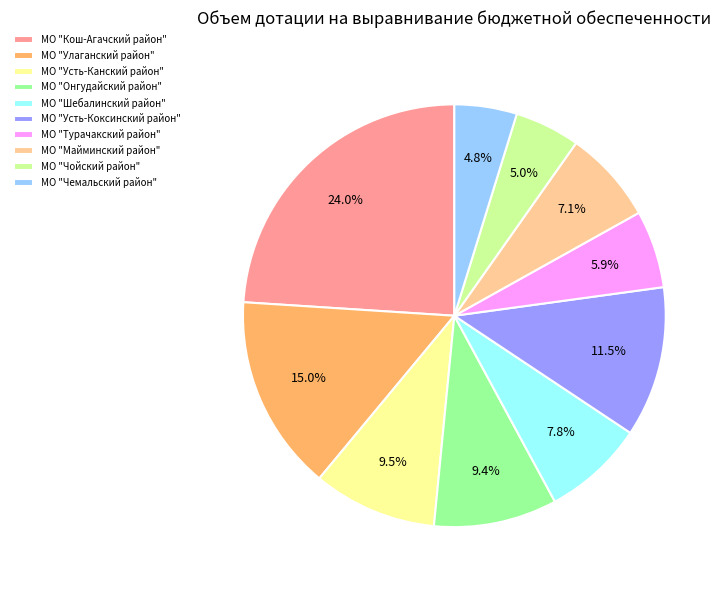

How many slices are in this pie chart?

10